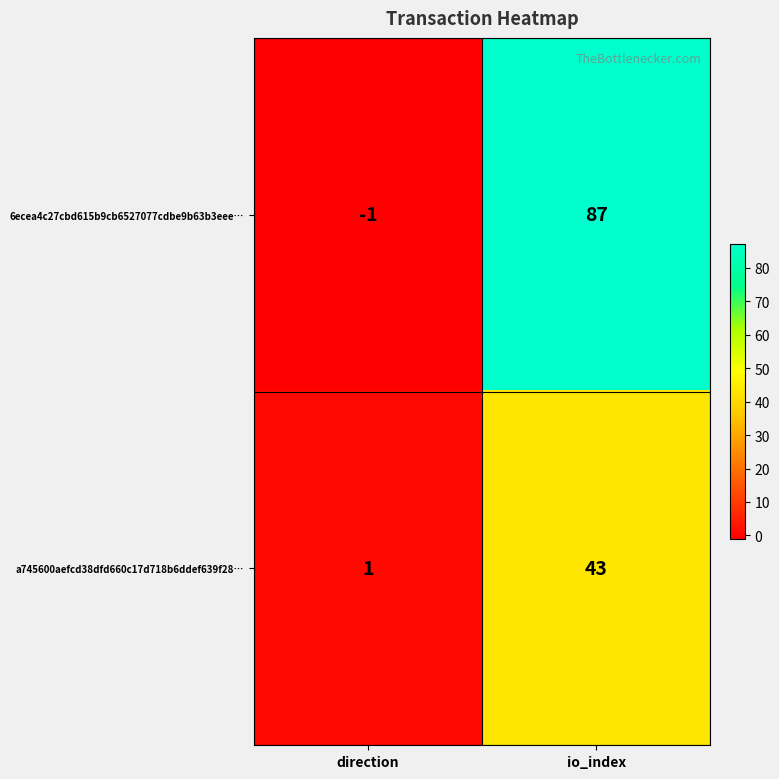

List the series in order of their peak value, lowest first.

a745600aefcd38dfd660c17d718b6ddef639f28…, 6ecea4c27cbd615b9cb6527077cdbe9b63b3eee…